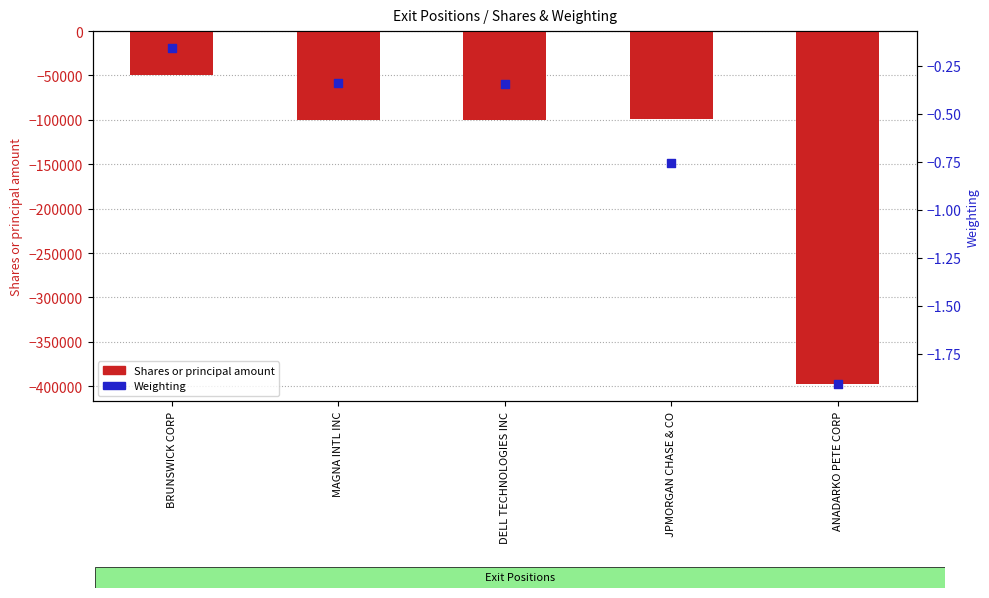

Is the value of Shares or principal amount at BRUNSWICK CORP greater than the value of Weighting at JPMORGAN CHASE & CO?

No